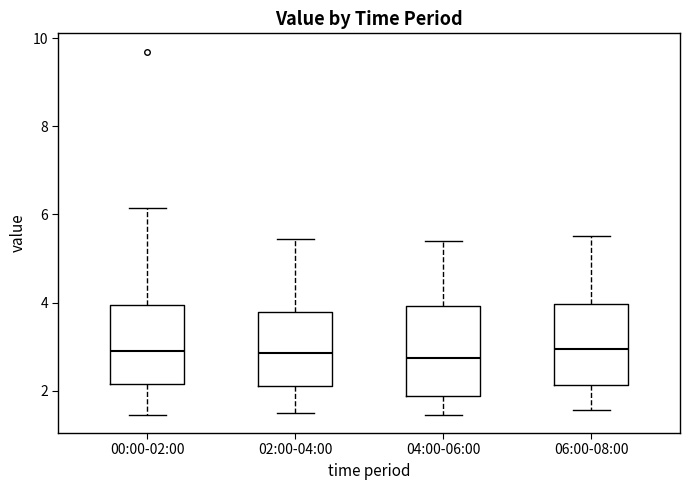

Reading left to right, read every box against the y-axis: the position of its median line, the range the box covers, and the ends of its whiskers. The values are not printed on the chart, so give them approximately, as read against the axis.

00:00-02:00: median 3.0, box 2.2 to 4.0, whiskers 1.4 to 6.2
02:00-04:00: median 2.8, box 2.2 to 3.8, whiskers 1.6 to 5.4
04:00-06:00: median 2.8, box 1.8 to 4.0, whiskers 1.4 to 5.4
06:00-08:00: median 3.0, box 2.2 to 4.0, whiskers 1.6 to 5.6